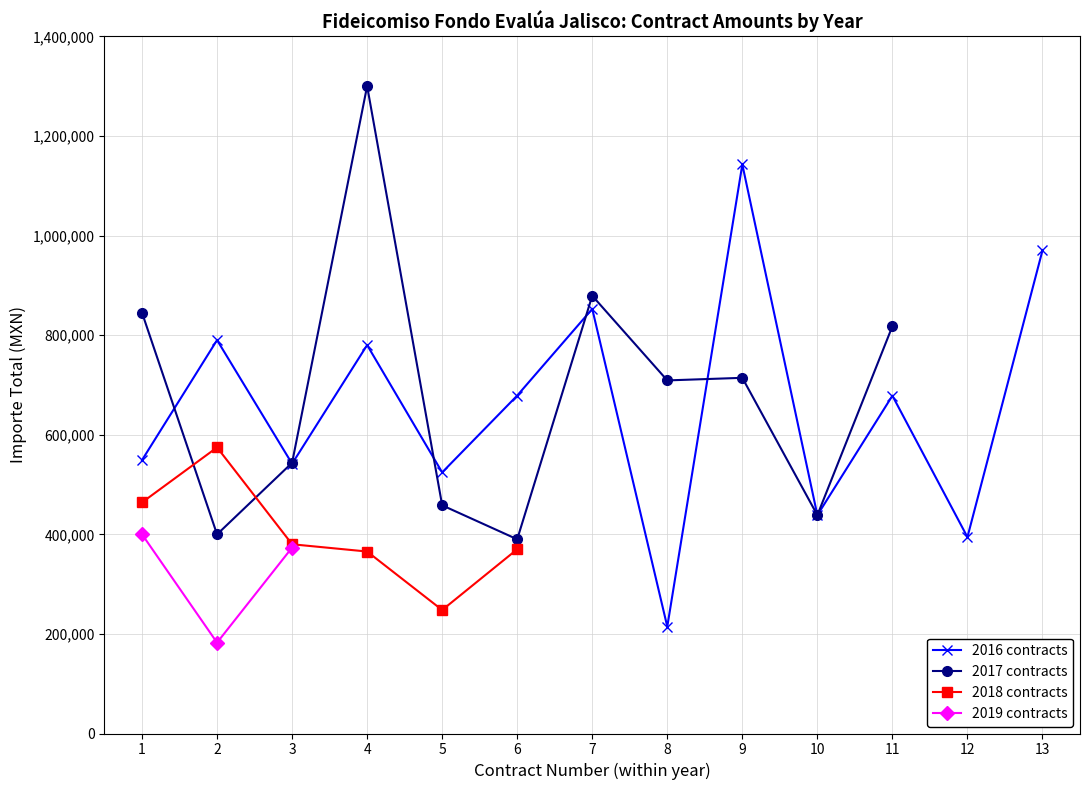

Where is 2016 contracts nearest to the value 678600?

6